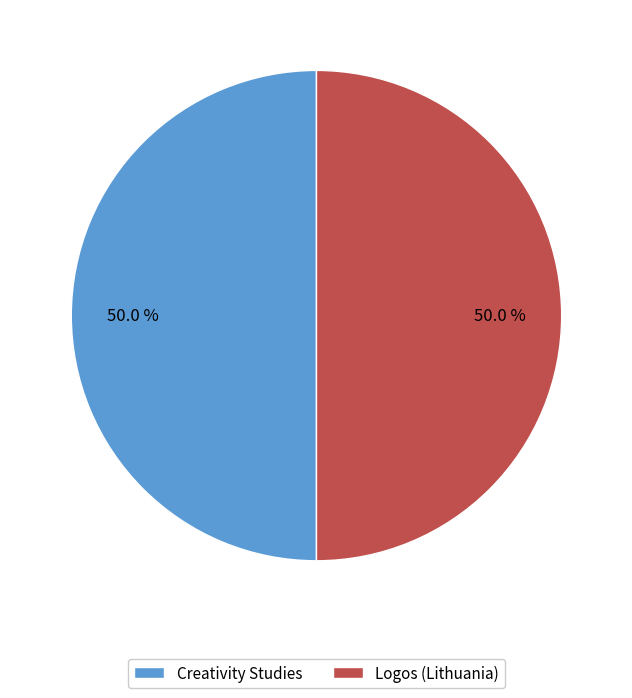

To the nearest percent, what portion does Creativity Studies represent?

50%